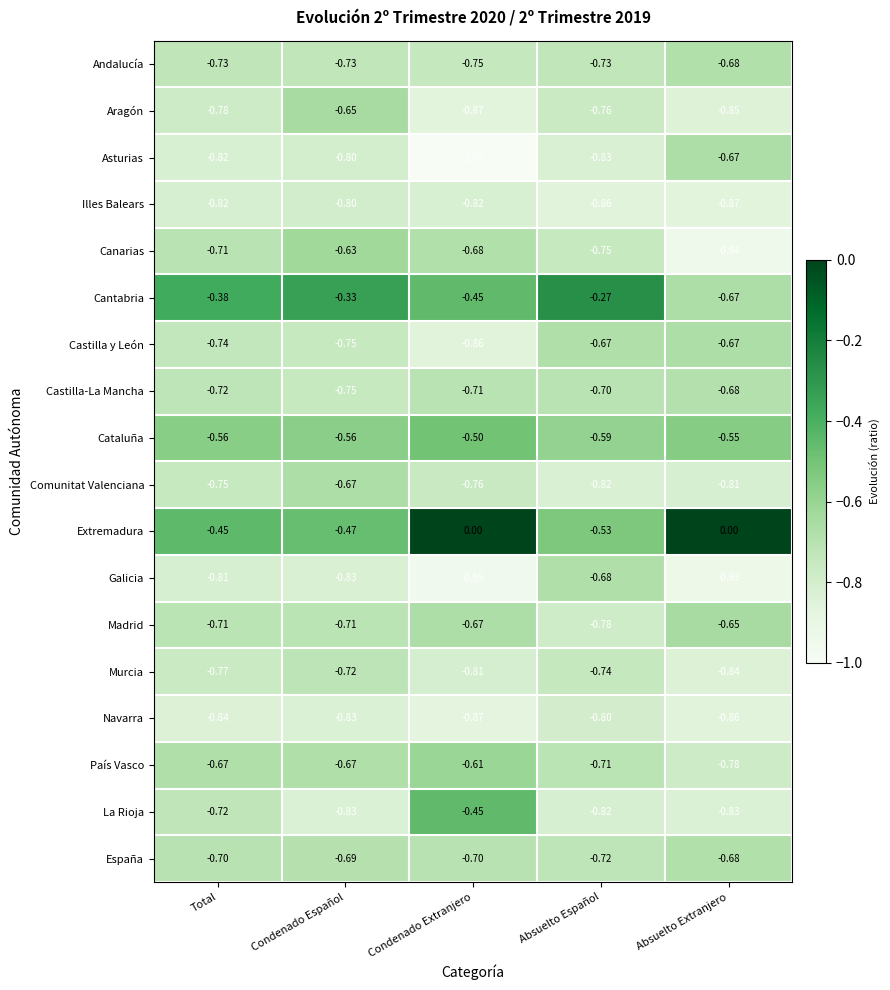

List the labels in order of Navarra value, largest first.

Absuelto Español, Condenado Español, Total, Absuelto Extranjero, Condenado Extranjero